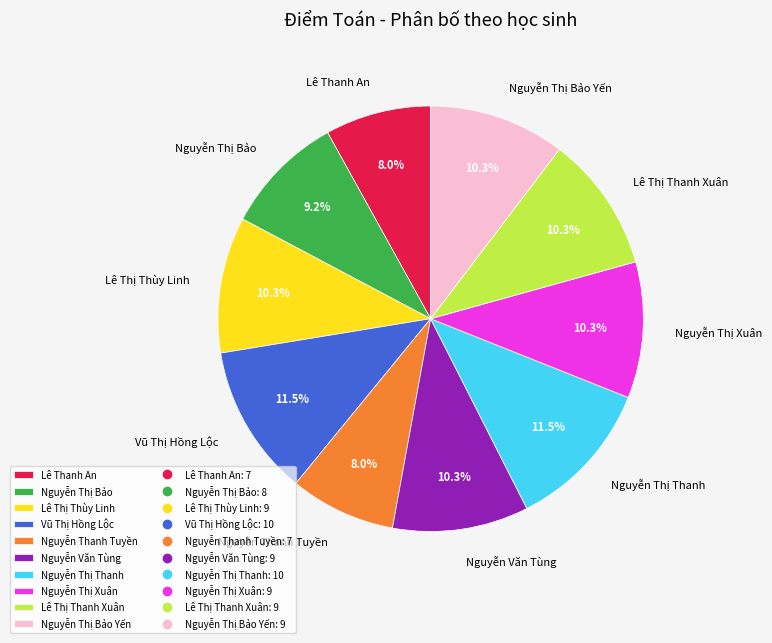

The Vũ Thị Hồng Lộc slice represents 22% of the pie. True or false?

False